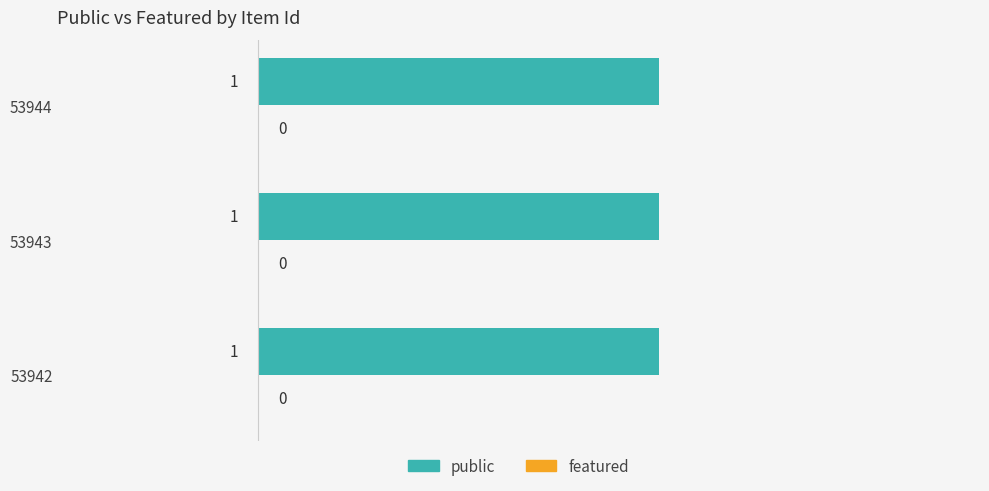

True or false: public has a value of 2 at 53942.

False